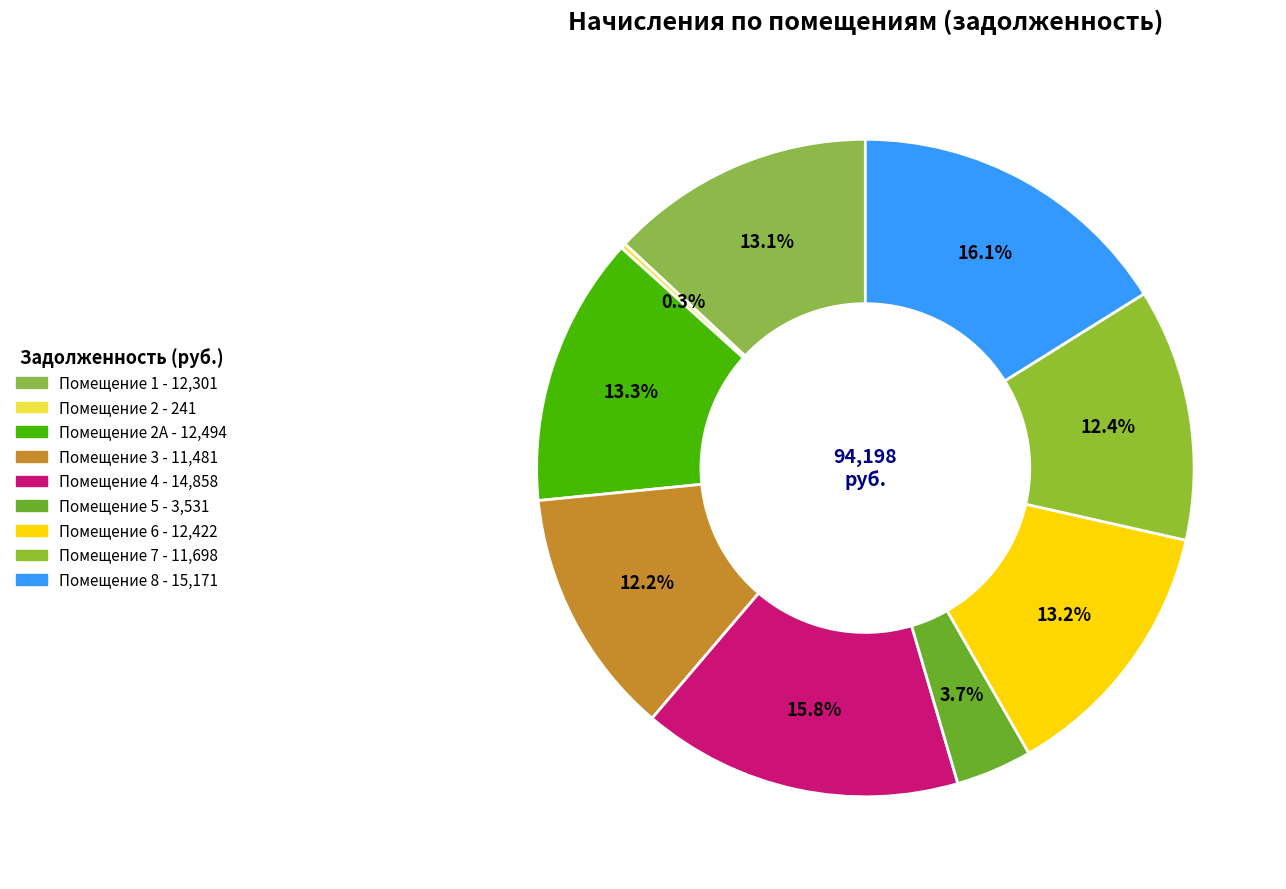

Rank the categories by value from highest to lowest.

8, 4, 2А, 6, 1, 7, 3, 5, 2